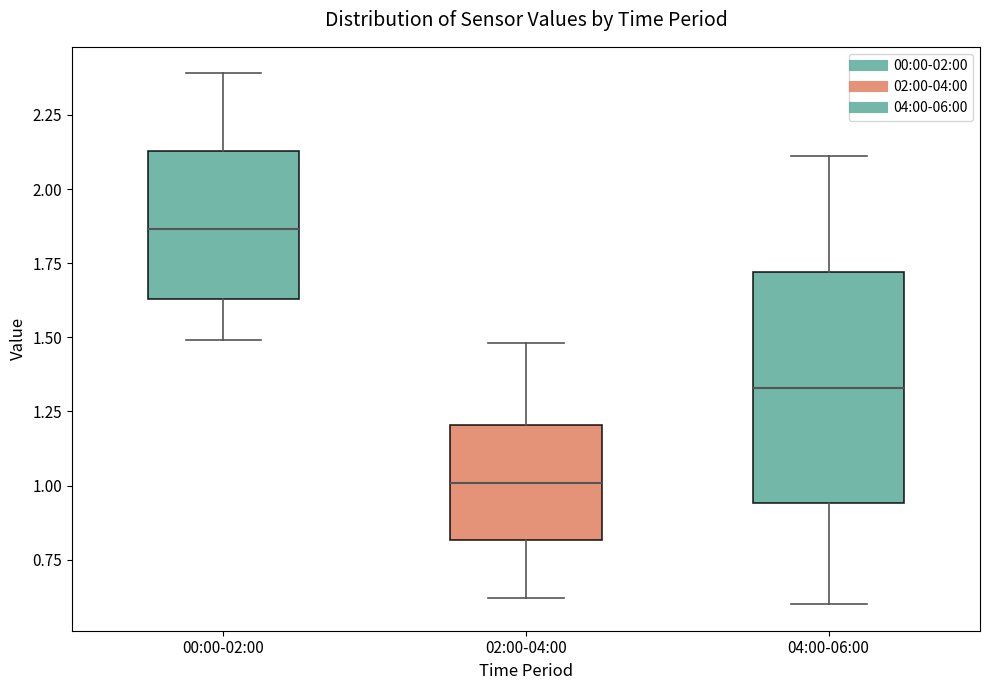

Which box's median line is the lowest?

02:00-04:00